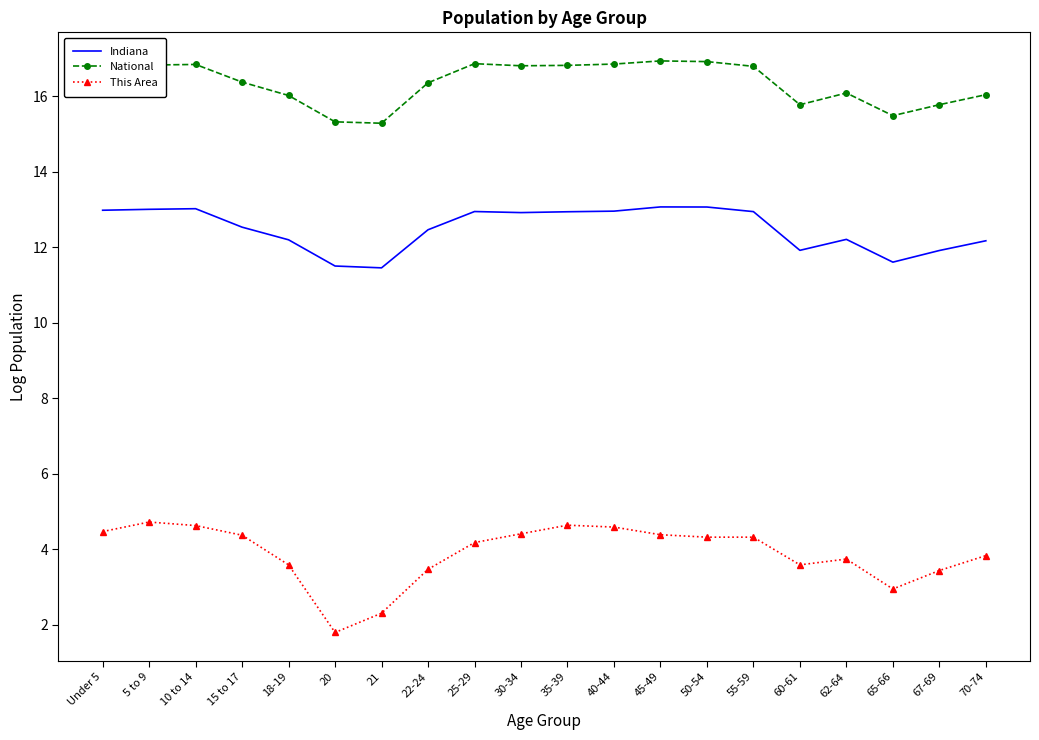

What is the difference between the highest and lowest values at 62-64?

12.4